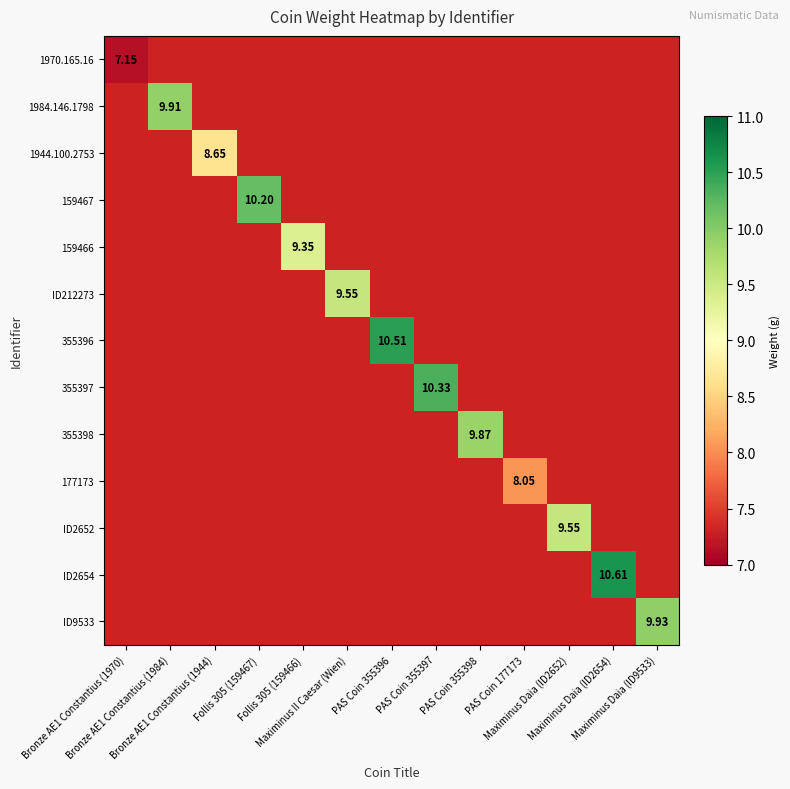

Is the value of 1970.165.16 at Maximinus Daia (ID2652) greater than the value of 159467 at Maximinus Daia (ID2654)?

No